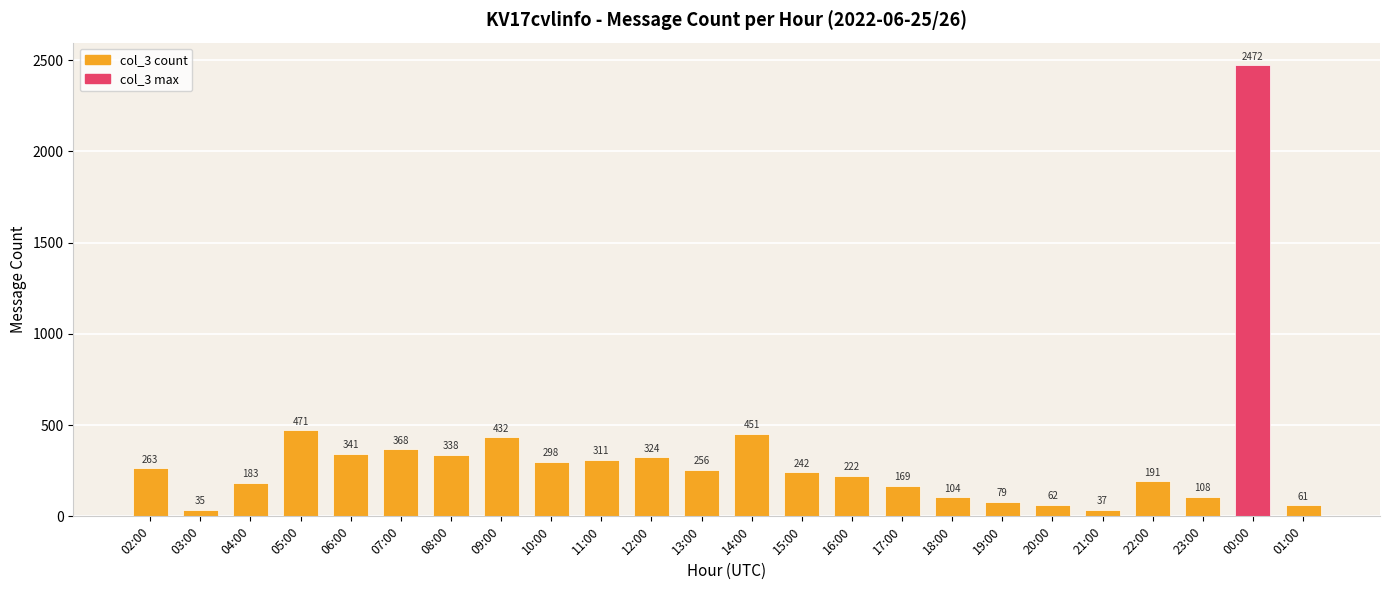

Reading right to left, what are all the values shown in this chart?

01:00=61	00:00=2472	23:00=108	22:00=191	21:00=37	20:00=62	19:00=79	18:00=104	17:00=169	16:00=222	15:00=242	14:00=451	13:00=256	12:00=324	11:00=311	10:00=298	09:00=432	08:00=338	07:00=368	06:00=341	05:00=471	04:00=183	03:00=35	02:00=263